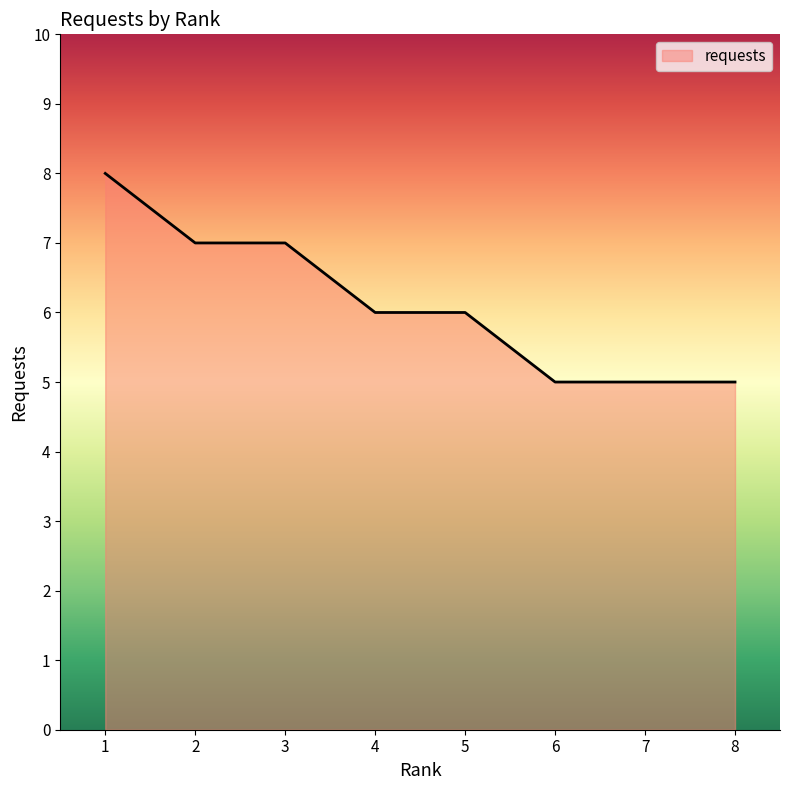

Where does the data first go above 6?

1